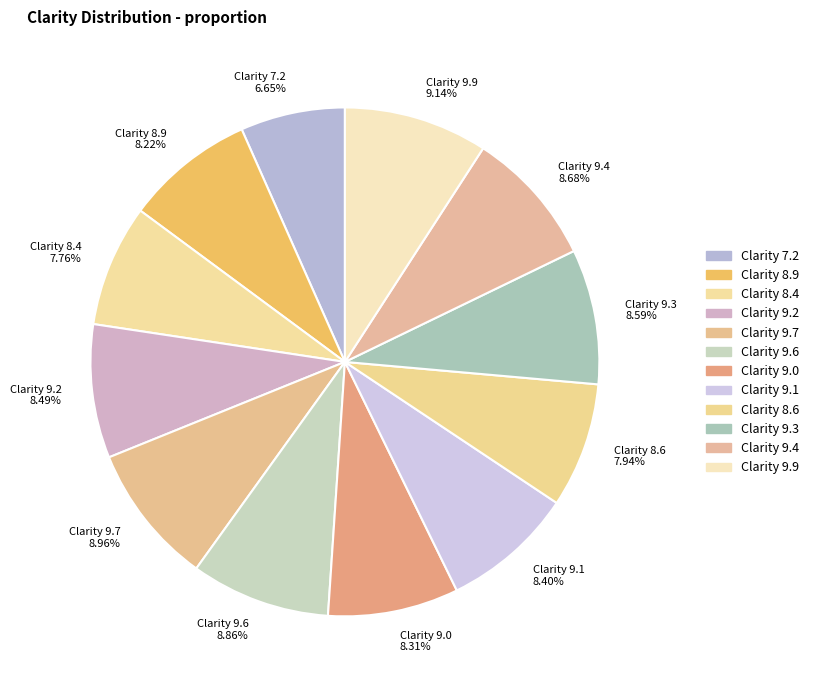

What is the ratio of the value at Clarity 8.9 8.22% to the value at Clarity 8.4 7.76%?

1.1